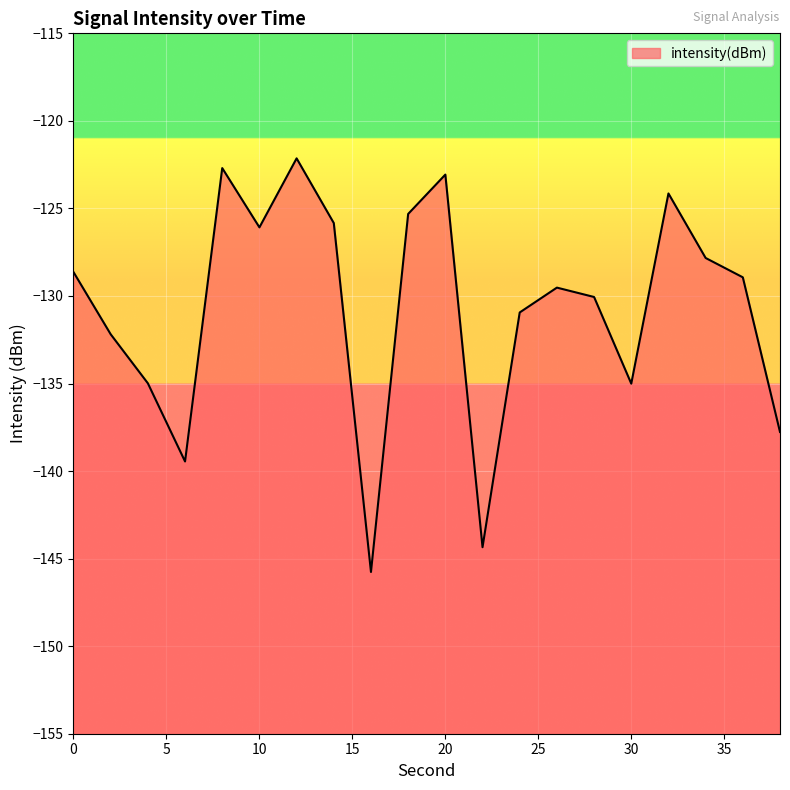

Reading right to left, list all the values displayed in this chart.

38=-137.8	36=-128.9	34=-127.8	32=-124.1	30=-135.0	28=-130.1	26=-129.5	24=-130.9	22=-144.3	20=-123.1	18=-125.3	16=-145.8	14=-125.8	12=-122.1	10=-126.1	8=-122.7	6=-139.5	4=-135.0	2=-132.2	0=-128.6